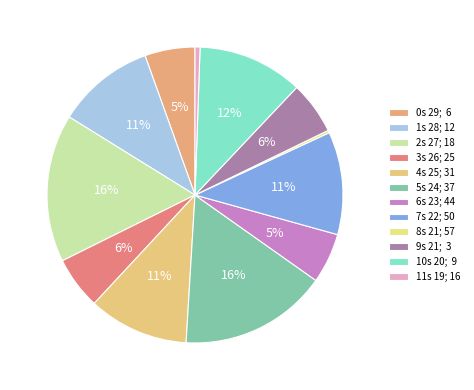

To the nearest percent, what is the difference between the 4s 25; 31 and 8s 21; 57 slice percentages?

11%